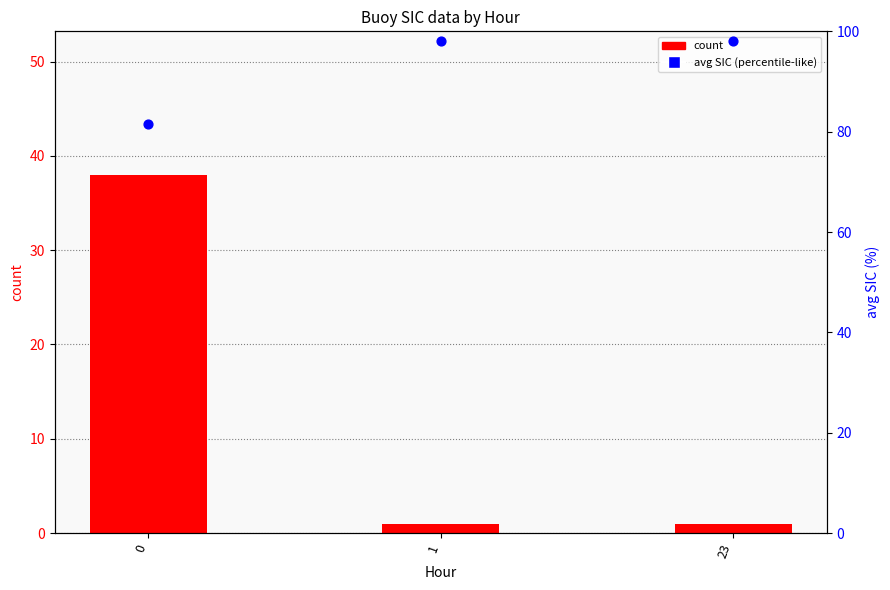

At how many categories does at least one series exceed 63?

3